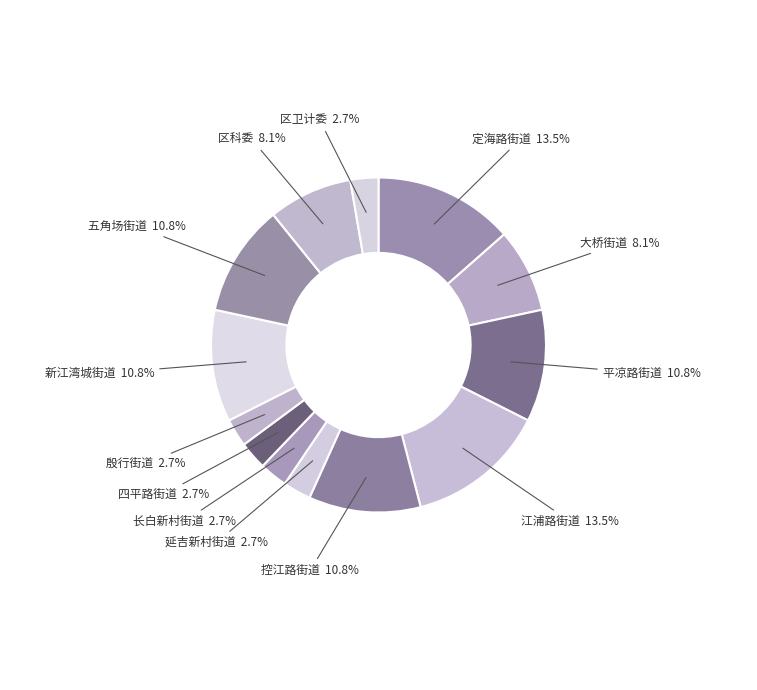

How much of the chart is everything except 平凉路街道?

89.2%